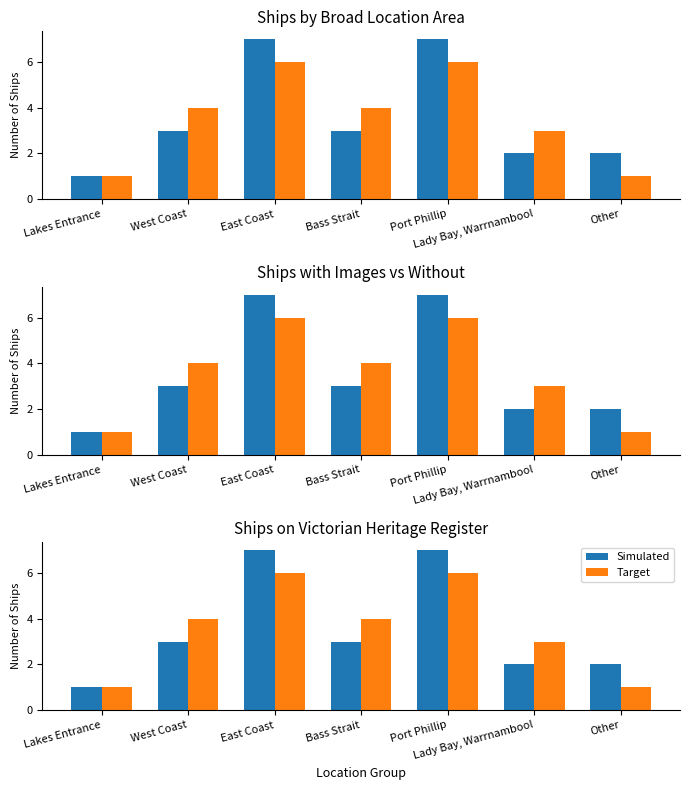

Which series has the widest spread of values?

Simulated